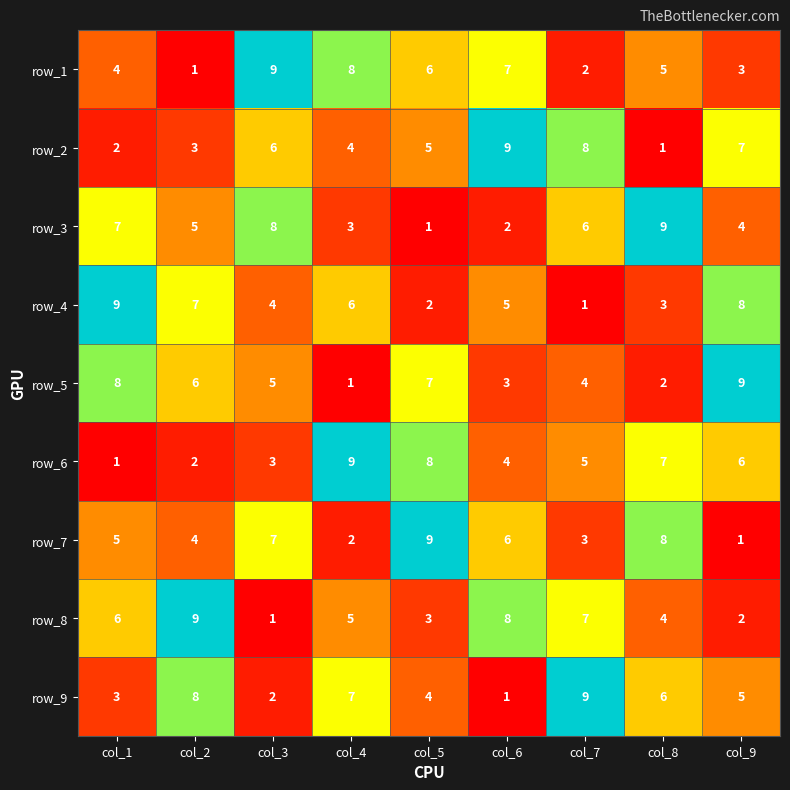

Which category has the highest value in the row_3 series?

col_8